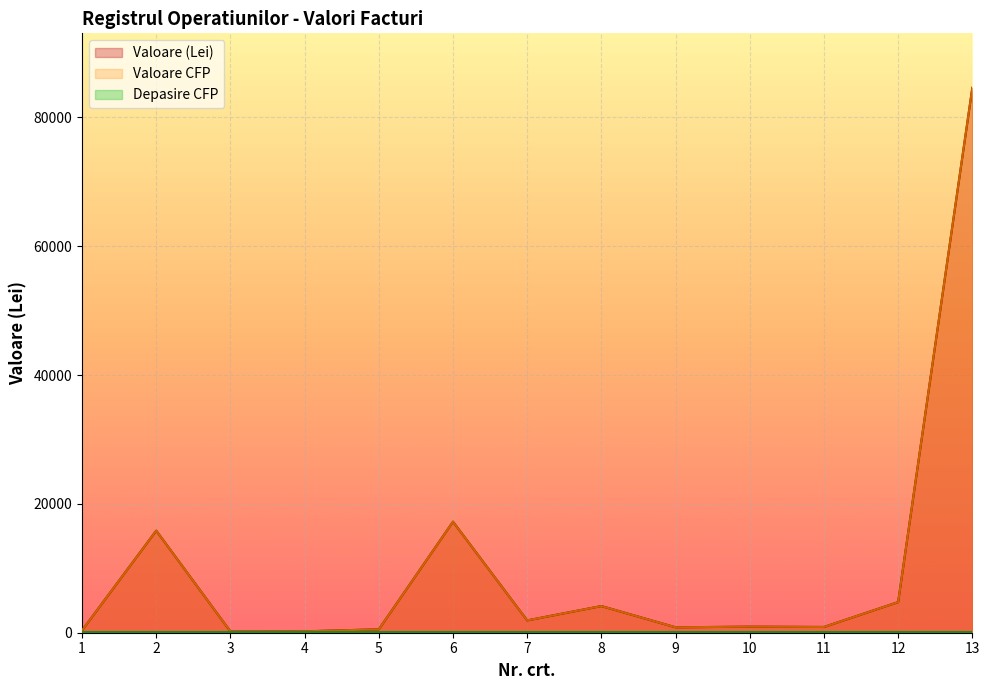

What is the value of the Valoare (Lei) point at the 4th from the left?

190.4